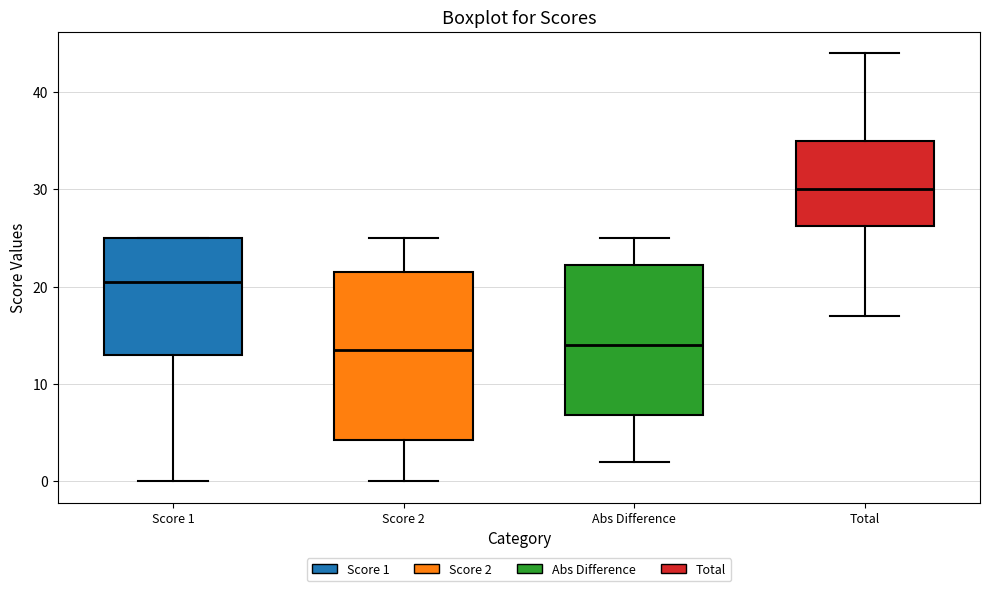

Comparing the boxes themselves (not the whiskers), which one is the tallest?

Score 2